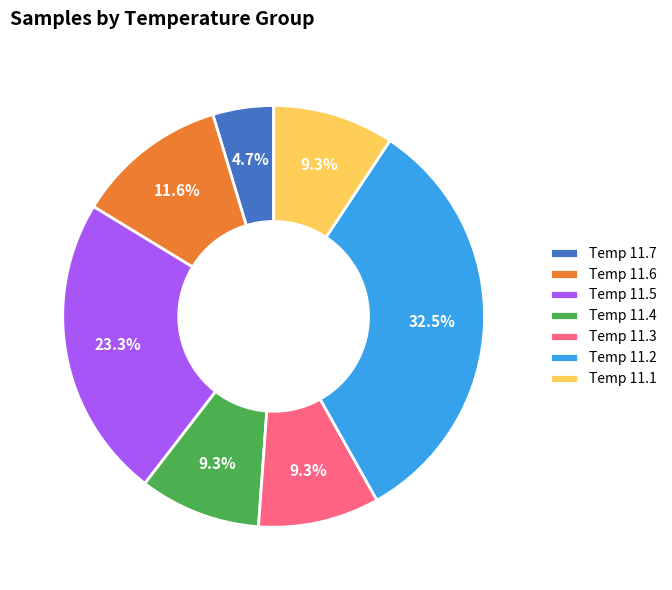

Between Temp 11.6 and Temp 11.1, which is larger?

Temp 11.6